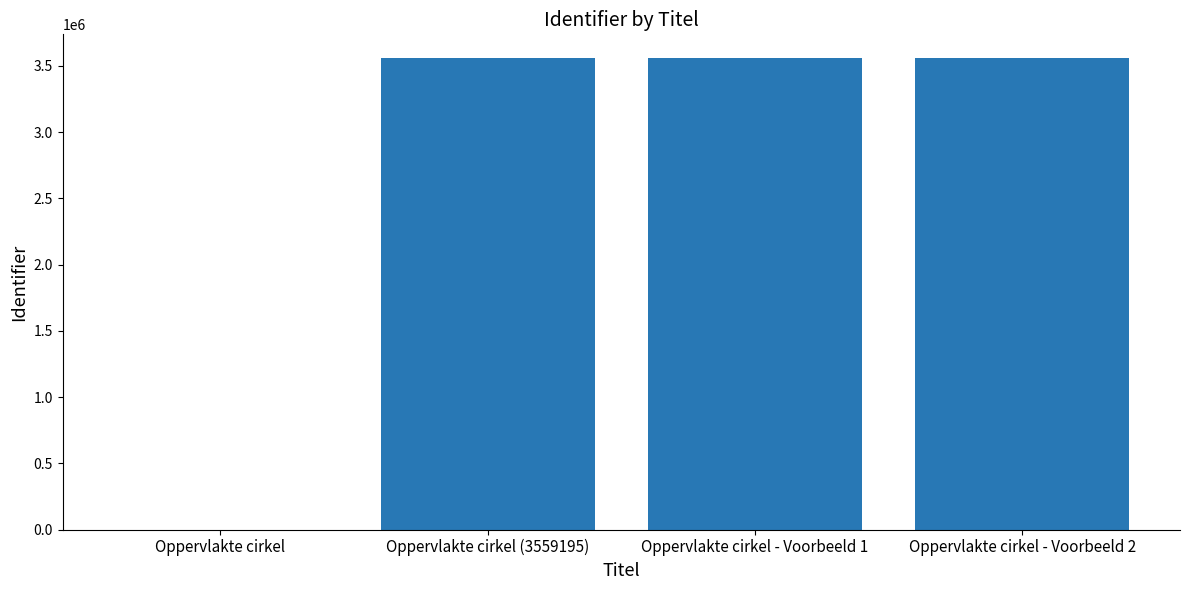

Which has a higher value, Oppervlakte cirkel - Voorbeeld 1 or Oppervlakte cirkel?

Oppervlakte cirkel - Voorbeeld 1